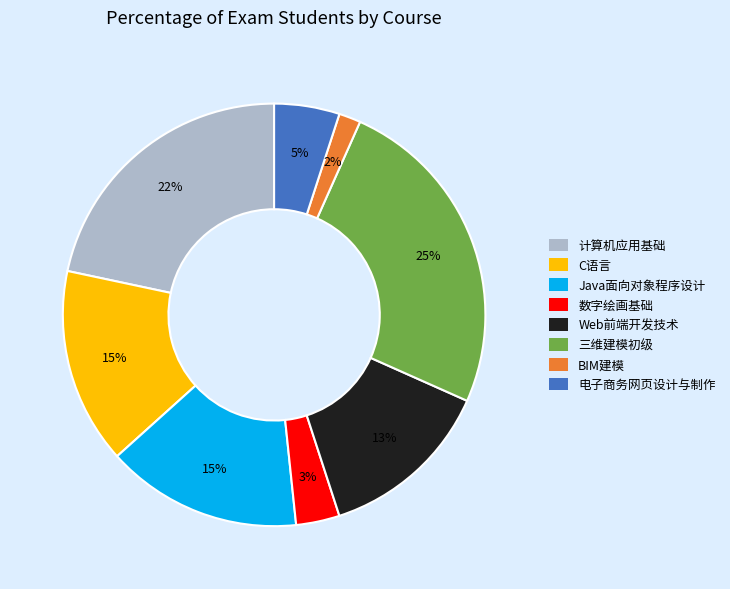

What is the smallest slice in the pie chart?

BIM建模